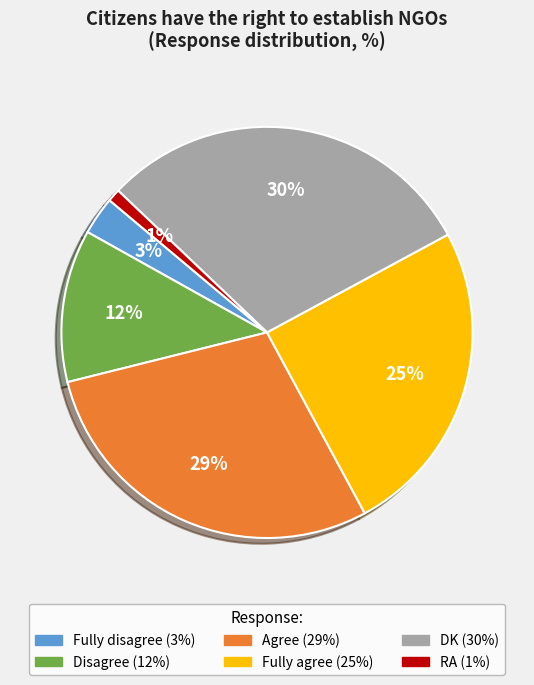

Does any single category account for the majority?

No